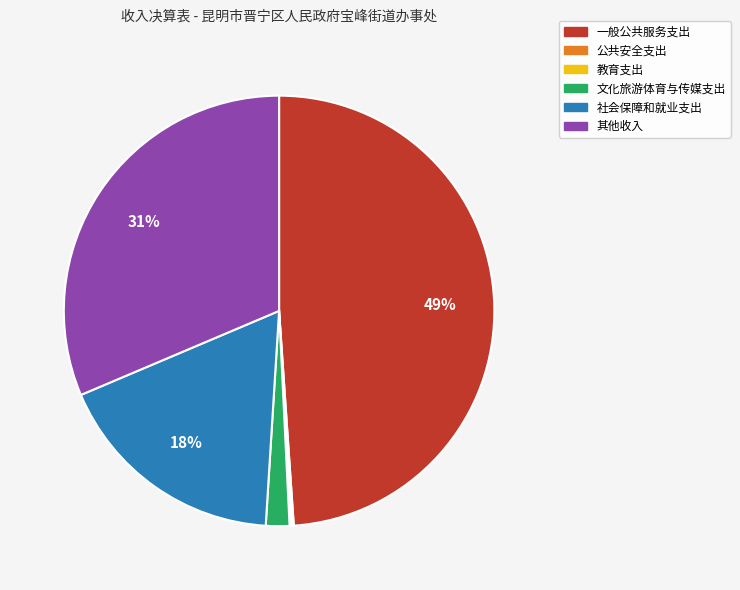

Between 一般公共服务支出 and 文化旅游体育与传媒支出, which is larger?

一般公共服务支出